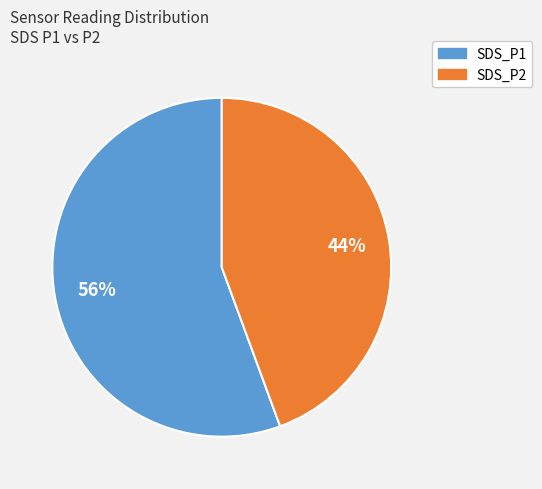

True or false: SDS_P2 accounts for 44% of the total.

True